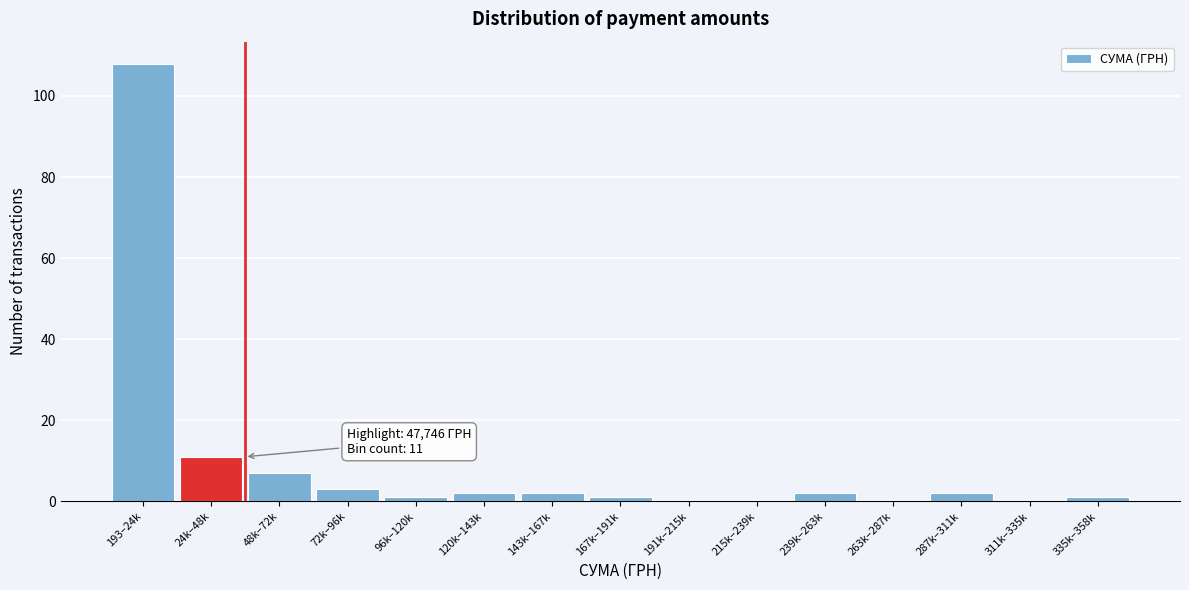

Reading left to right, extract all data points from this chart.

193–24k=108	24k–48k=11	48k–72k=7	72k–96k=3	96k–120k=1	120k–143k=2	143k–167k=2	167k–191k=1	191k–215k=0	215k–239k=0	239k–263k=2	263k–287k=0	287k–311k=2	311k–335k=0	335k–358k=1